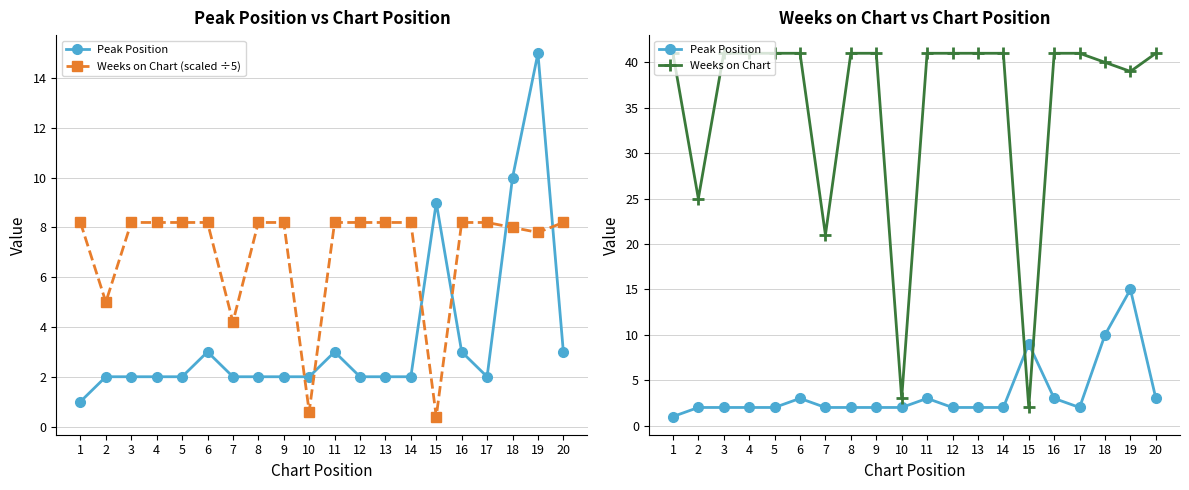

True or false: Weeks on Chart and Weeks on Chart (scaled ÷5) intersect in this chart.

False